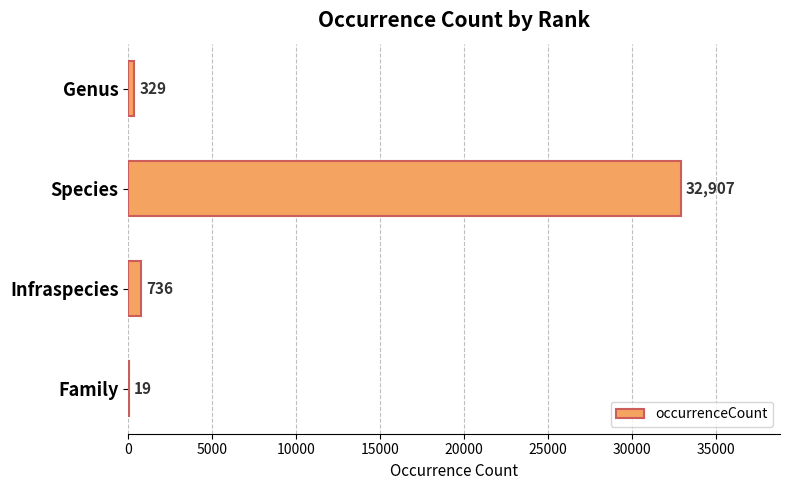

How many data points does each series have?

4